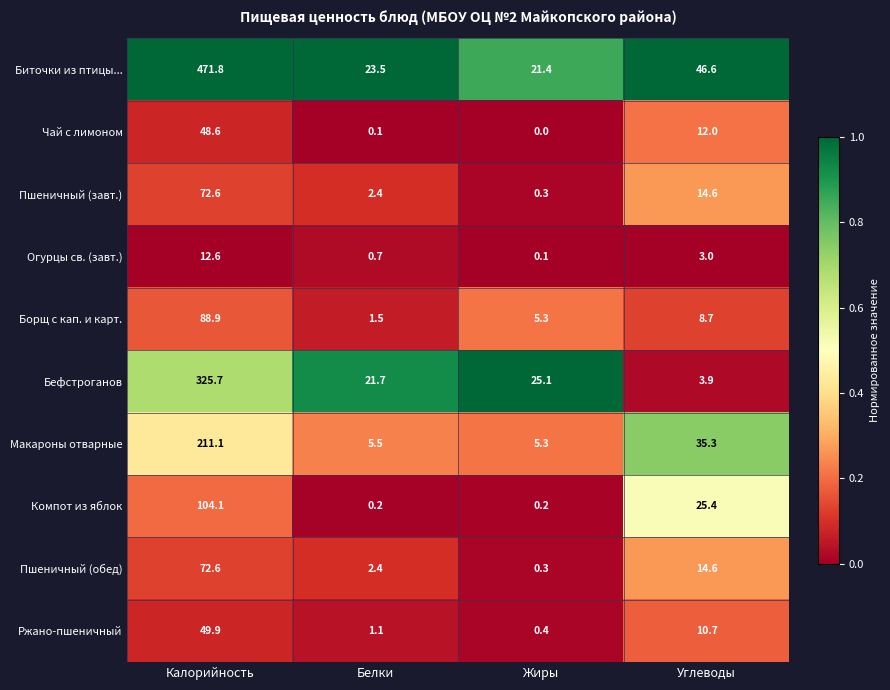

What is the sum of the Макароны отварные values at Белки and Углеводы?

40.8